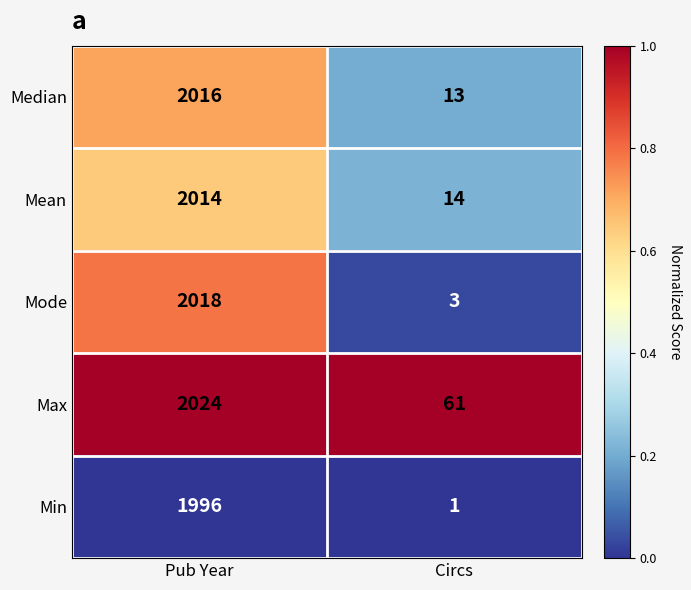

Reading left to right, transcribe all the data shown in this chart.

Median: 2016	13
Mean: 2014	14
Mode: 2018	3
Max: 2024	61
Min: 1996	1